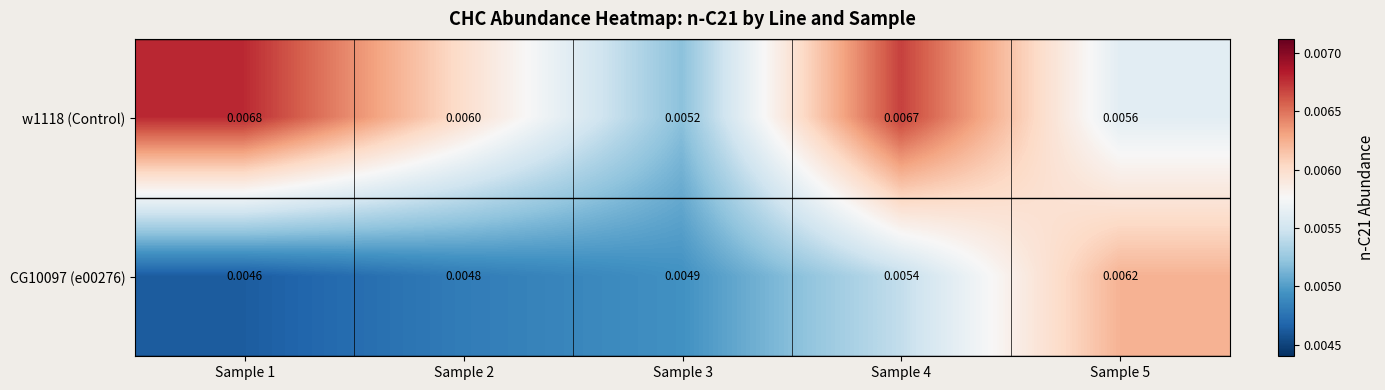

Is the value of CG10097 (e00276) at Sample 2 greater than the value of w1118 (Control) at Sample 5?

No